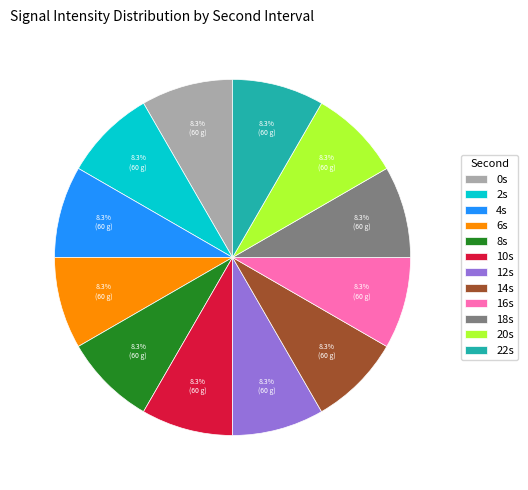

Is there any slice that represents more than half of the pie?

No